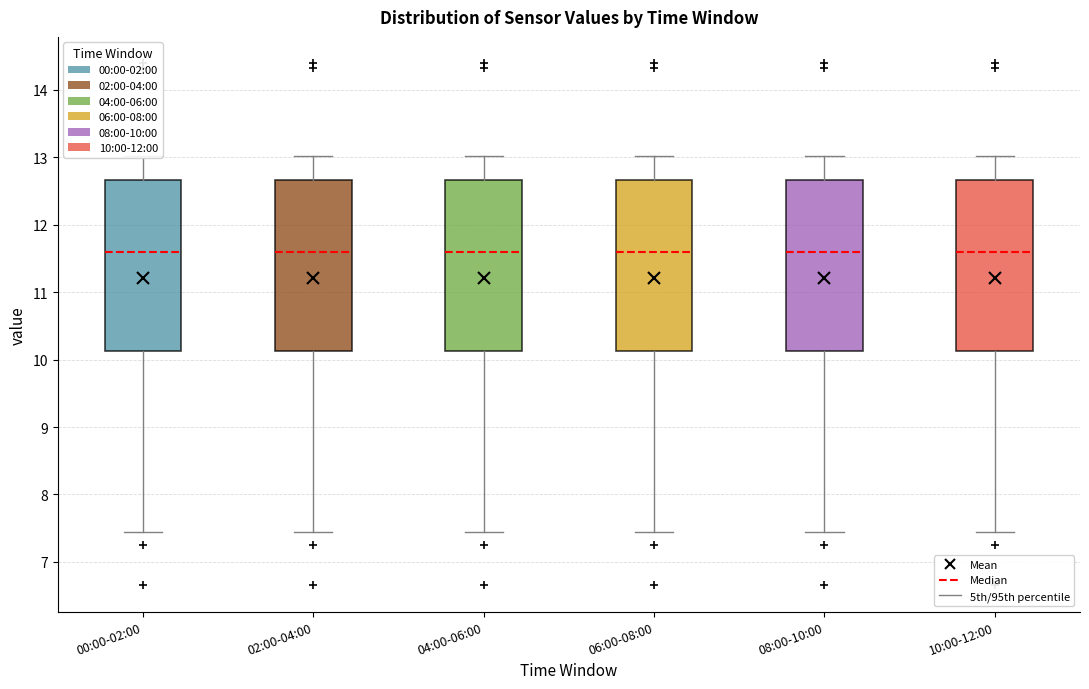

Reading left to right, transcribe this box plot: for each box, give where its median line is, the range the box spans, and where its two whiskers end, as read against the y-axis. The values are not printed on the chart, so give them approximately, as read against the axis.

00:00-02:00: median 11.6, box 10.1 to 12.7, whiskers 7.5 to 13.0
02:00-04:00: median 11.6, box 10.1 to 12.7, whiskers 7.5 to 13.0
04:00-06:00: median 11.6, box 10.1 to 12.7, whiskers 7.5 to 13.0
06:00-08:00: median 11.6, box 10.1 to 12.7, whiskers 7.5 to 13.0
08:00-10:00: median 11.6, box 10.1 to 12.7, whiskers 7.5 to 13.0
10:00-12:00: median 11.6, box 10.1 to 12.7, whiskers 7.5 to 13.0